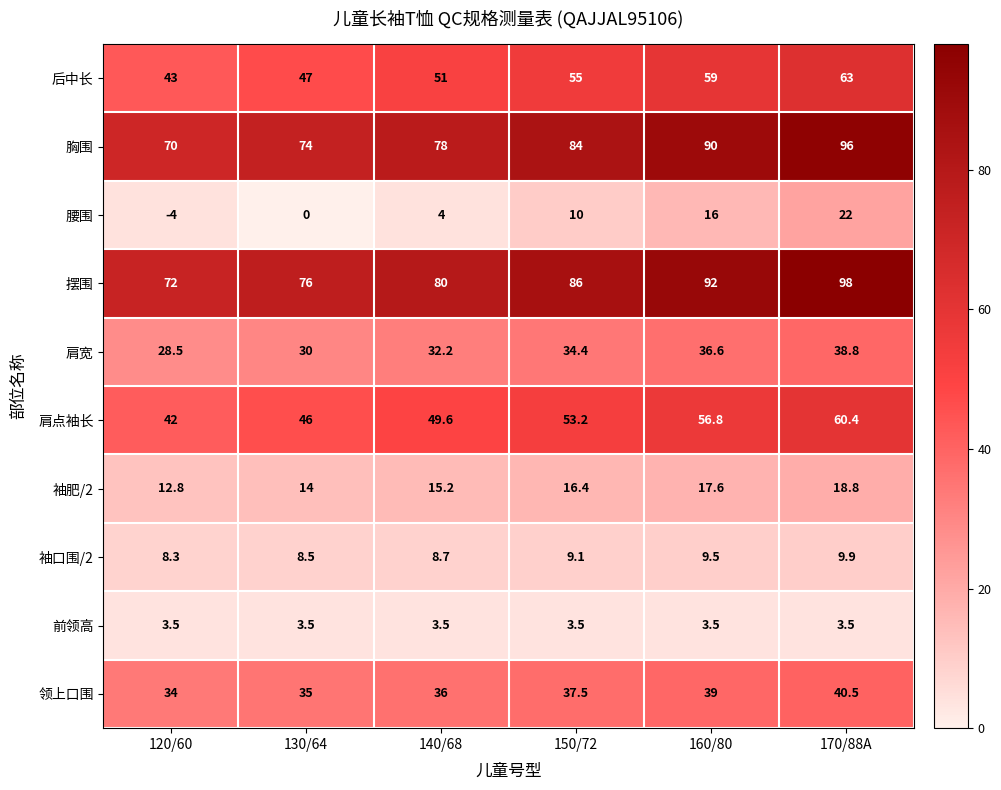

Rank the series by their maximum value, from lowest to highest.

前领高, 袖口围/2, 袖肥/2, 腰围, 肩宽, 领上口围, 肩点袖长, 后中长, 胸围, 摆围